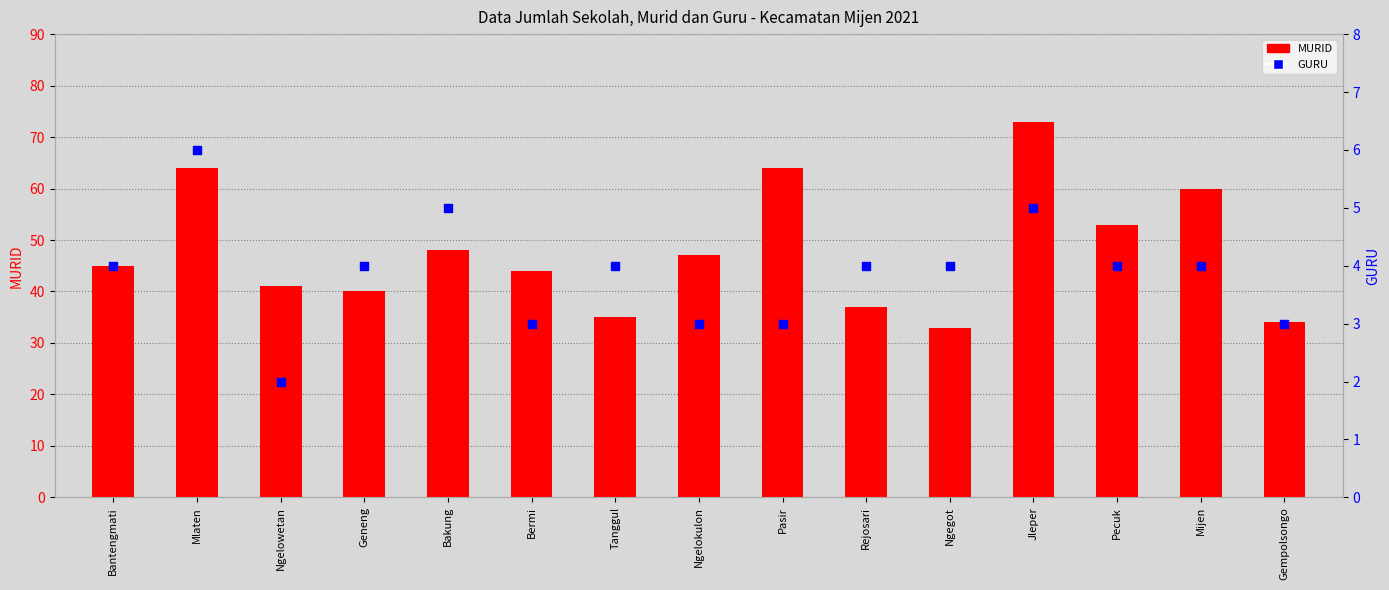

What are all the series names shown in the legend?

MURID, GURU